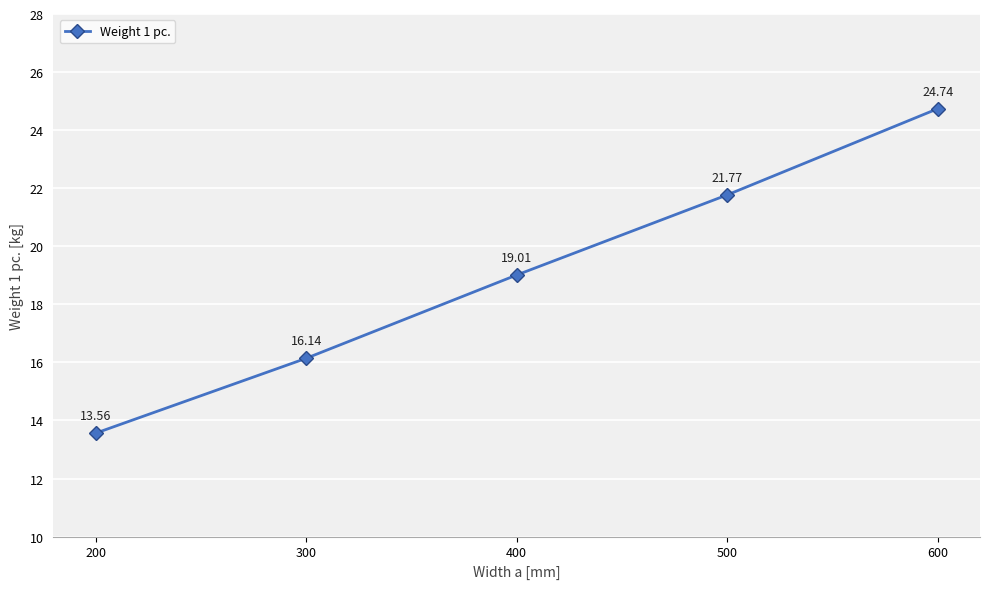

Reading left to right, list all the values displayed in this chart.

13.6	16.1	19.0	21.8	24.7